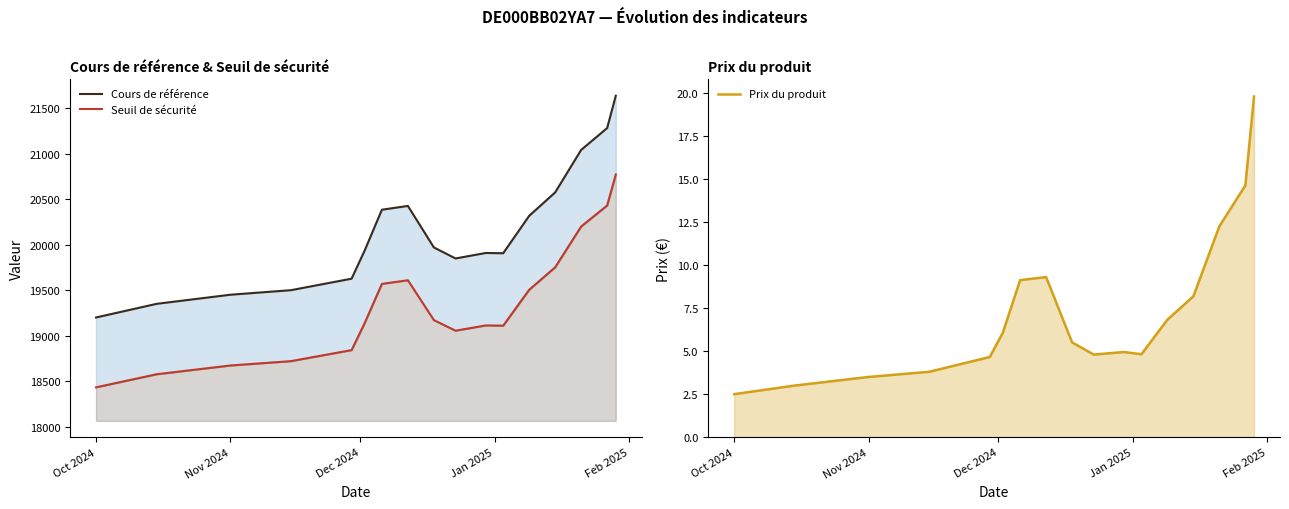

Reading left to right, transcribe all the data shown in this chart.

Cours de référence: 19200.0	19350.0	19450.0	19500.0	19626.5	19933.6	20384.6	20426.3	19969.9	19848.8	19909.1	19906.1	20317.1	20574.7	21042.0	21282.2	21637.5
Seuil de sécurité: 18432.0	18576.0	18672.0	18720.0	18841.4	19136.3	19569.2	19609.2	19171.1	19054.8	19112.8	19109.8	19504.4	19751.7	20200.3	20430.9	20772.0
Prix du produit: 2.5	3.0	3.5	3.8	4.7	6.1	9.1	9.3	5.5	4.8	5.0	4.8	6.8	8.2	12.3	14.6	19.8